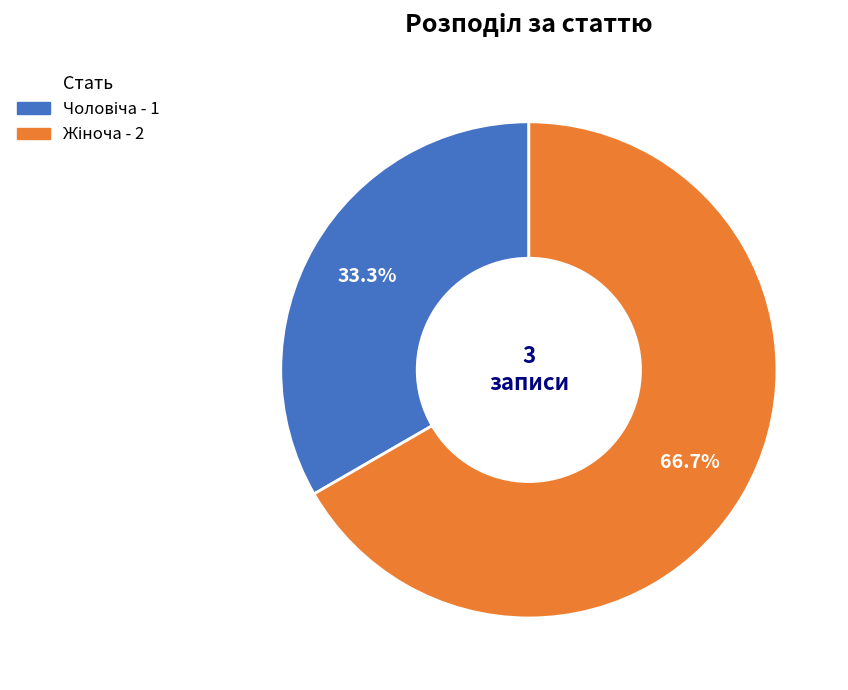

Does any single category account for the majority?

Yes